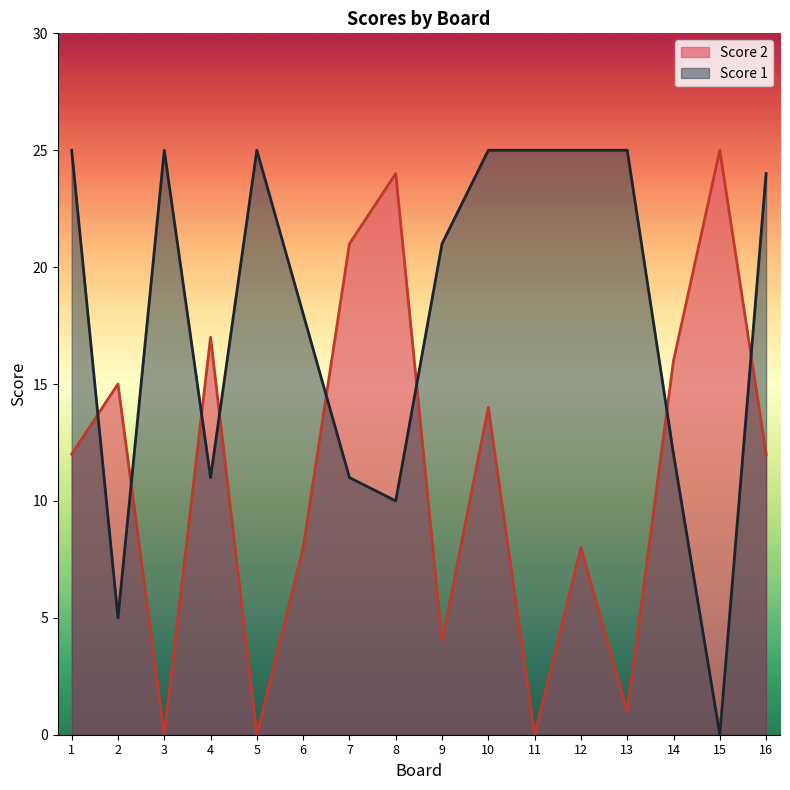

What is the value of the Score 2 point at the 13th from the left?

1